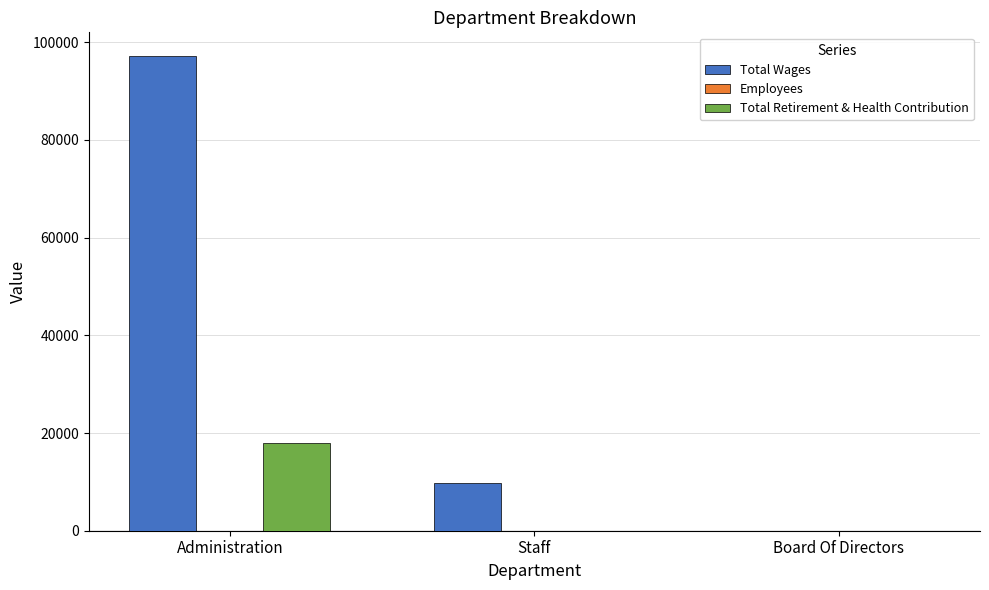

Is it true that Total Retirement & Health Contribution equals 0 at Staff?

True